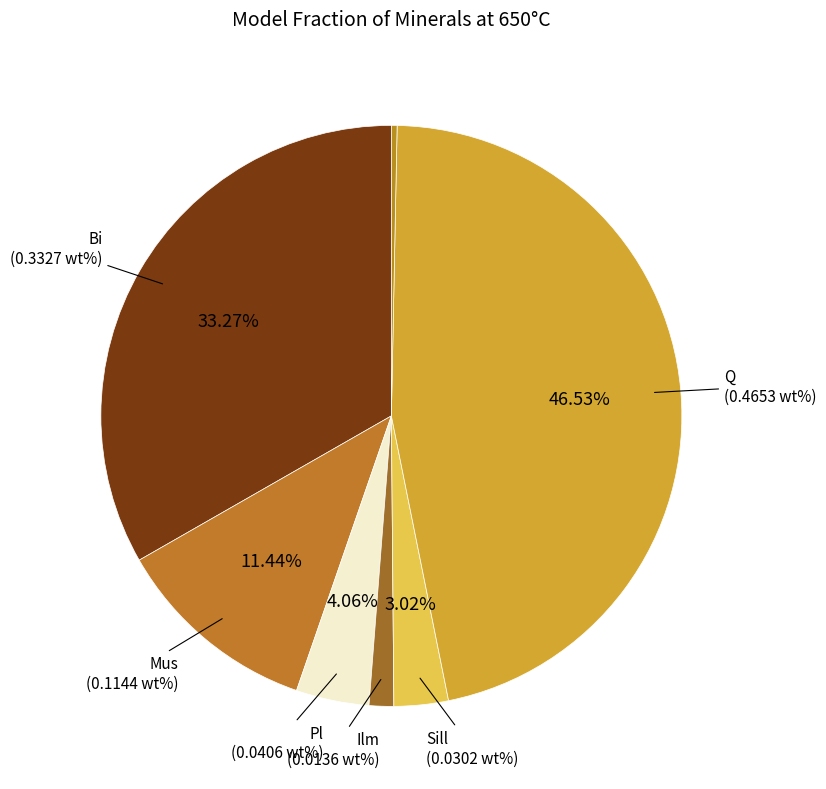

What is the largest slice in the pie chart?

Q